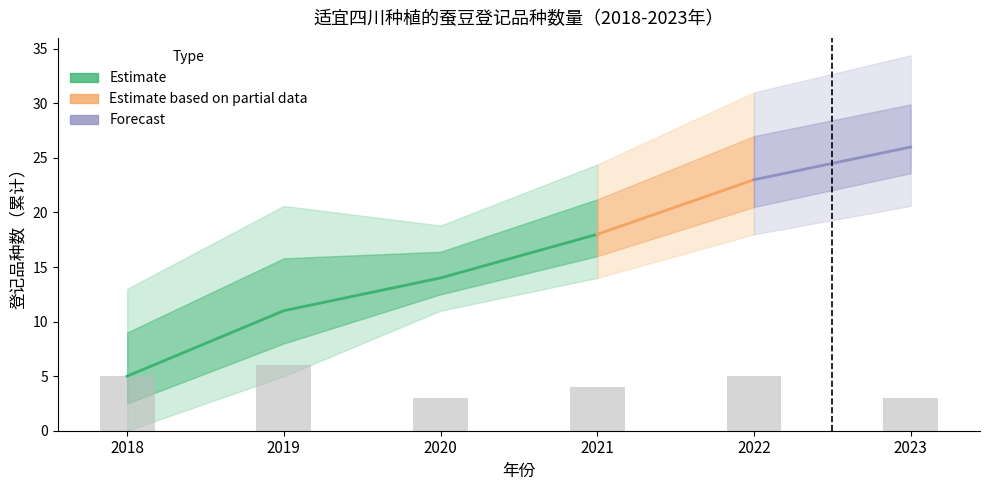

What is the change in value from 2020 to 2023?

+12